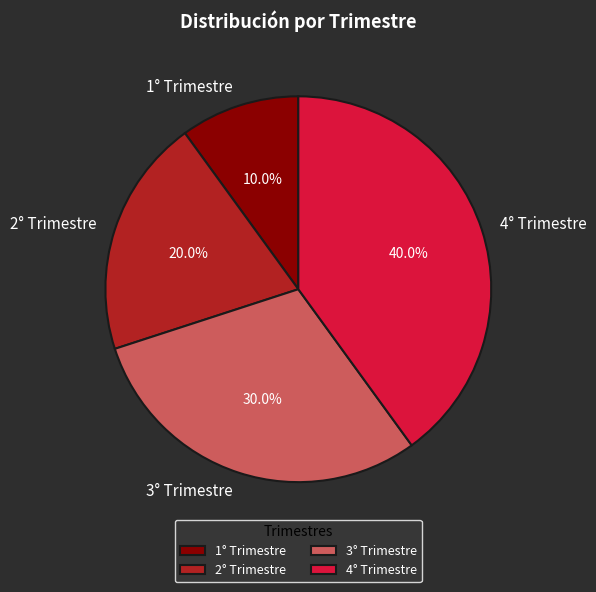

Is there a majority slice in this chart?

No